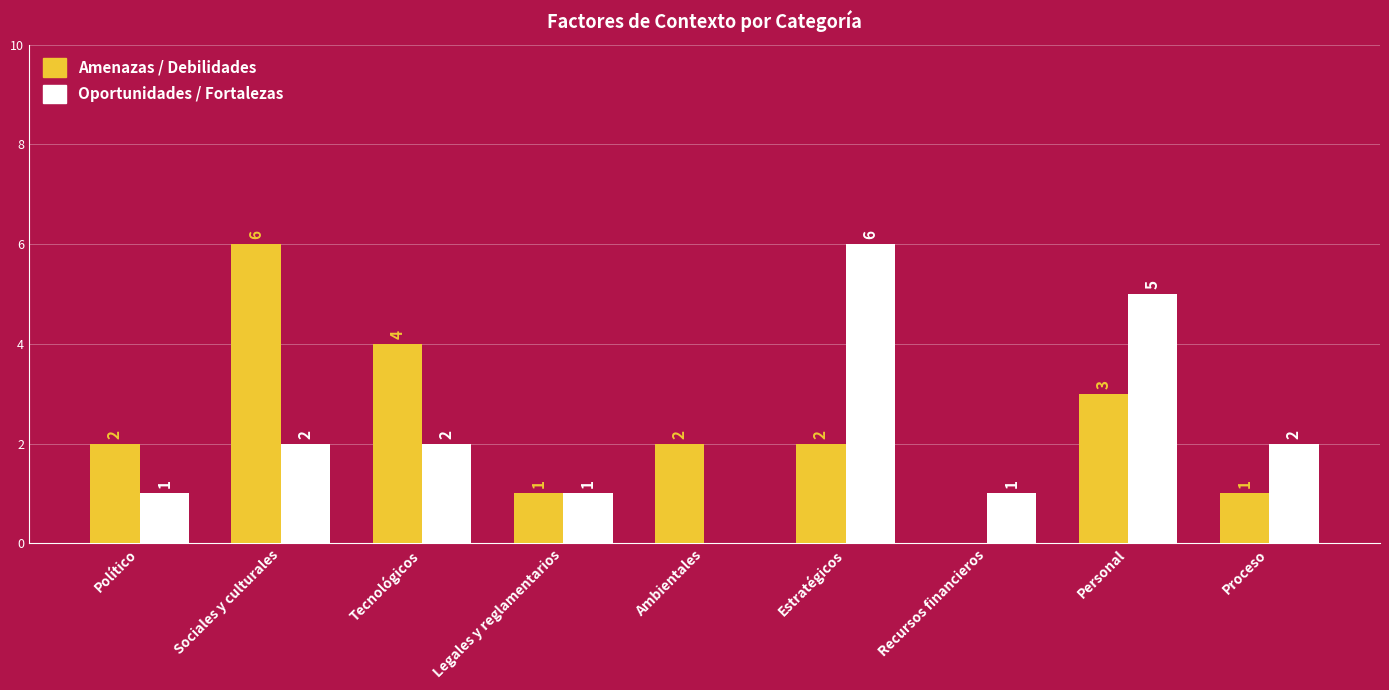

What is the maximum value for Oportunidades / Fortalezas?

6